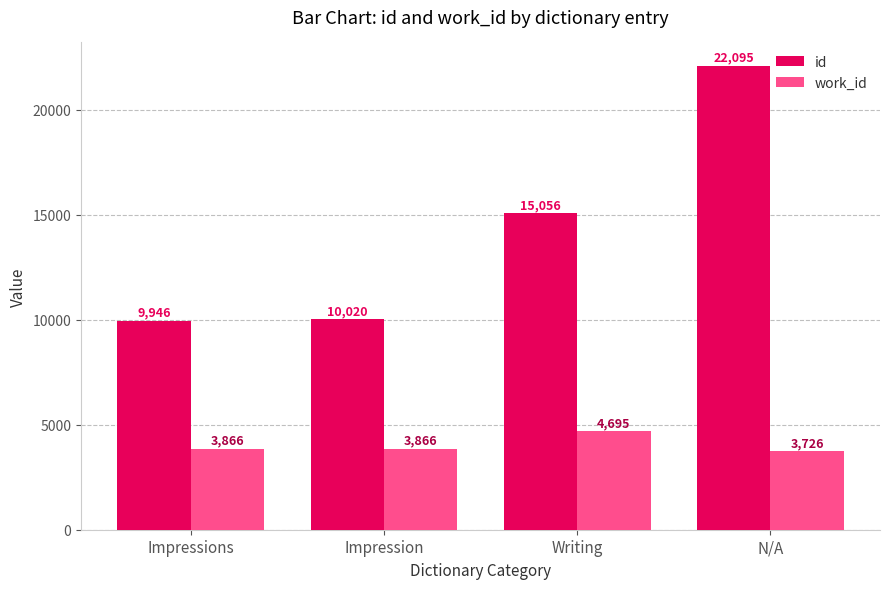

True or false: work_id has a value of 1023.7 at Impressions.

False